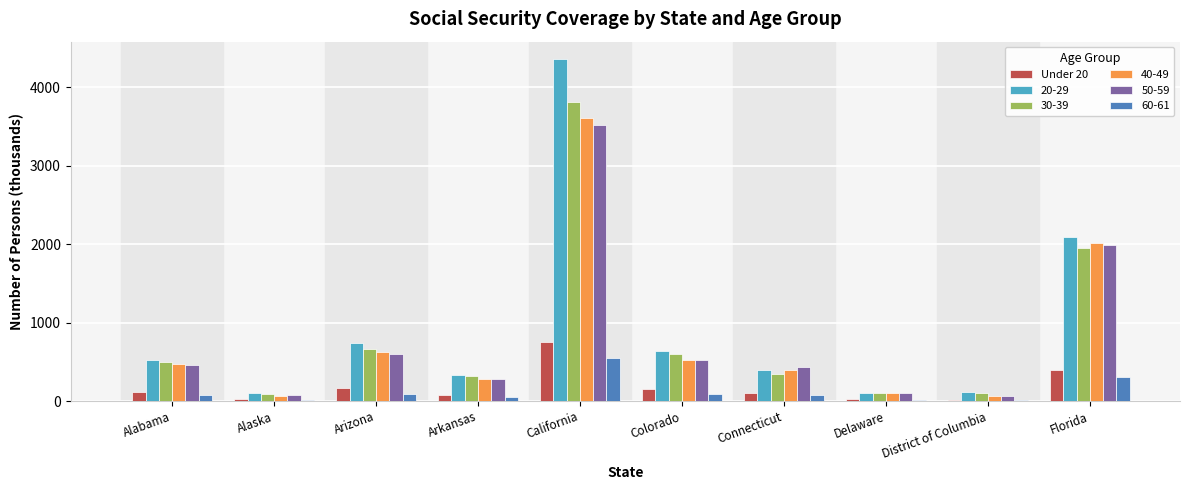

What is the sum of all 50-59 values?

8040.9